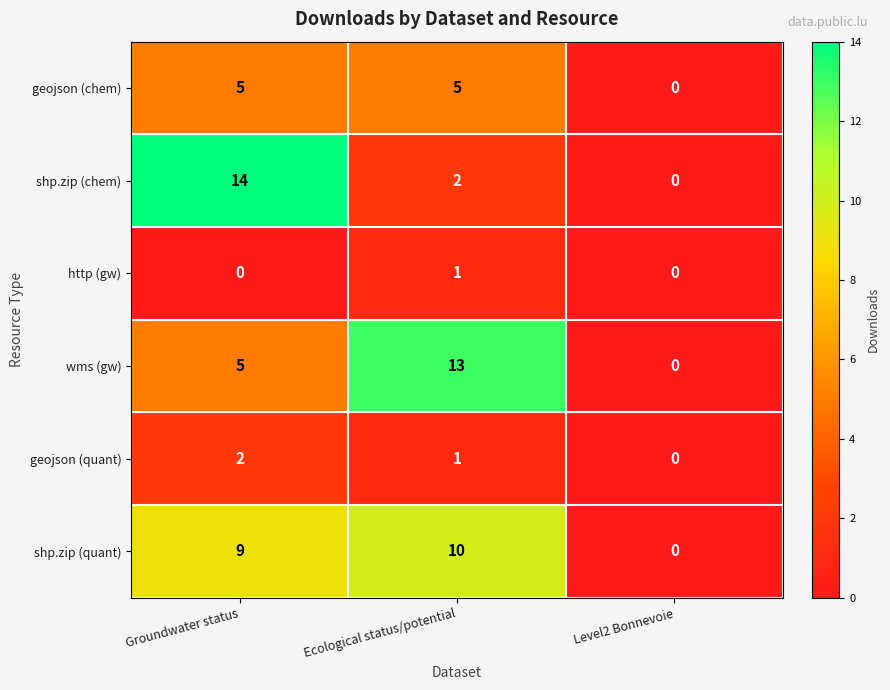

At which category is the sum across all series the highest?

Groundwater status